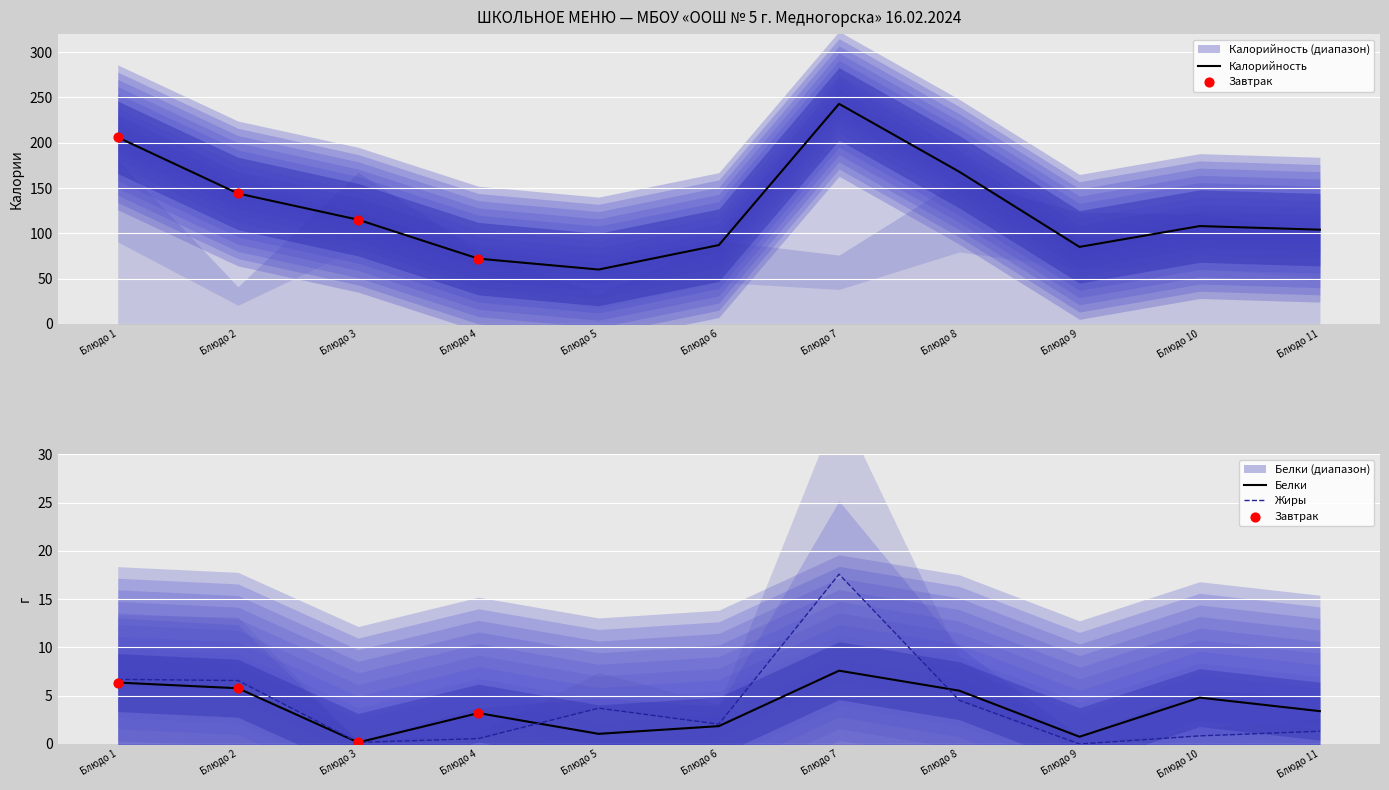

Which series has the largest total across all categories?

Калорийность